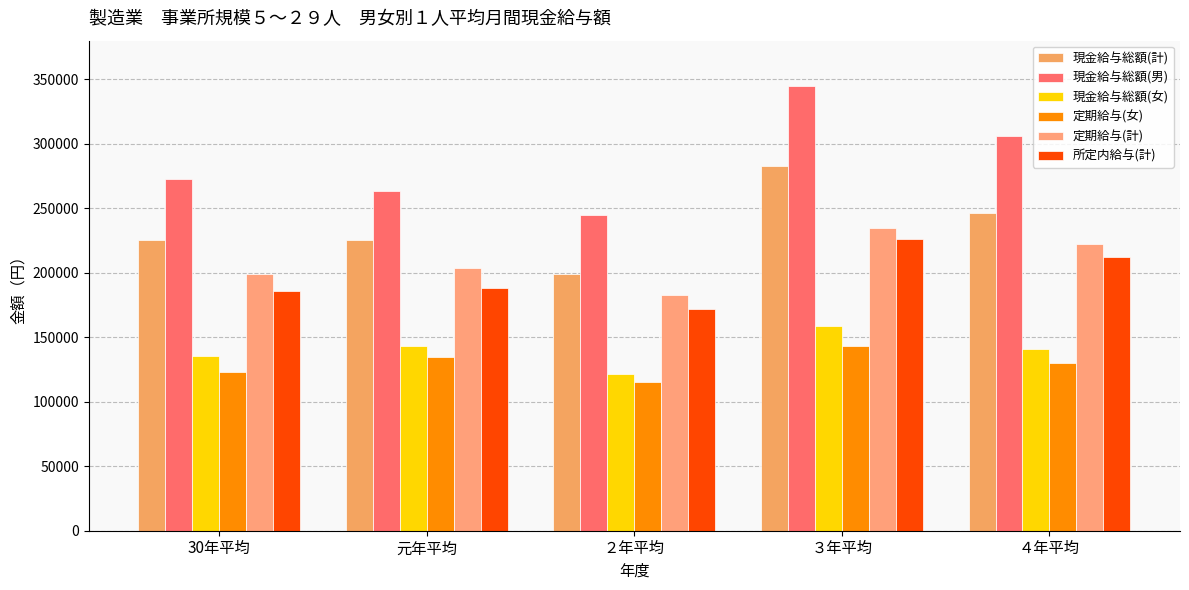

Count the number of data series in this chart.

6